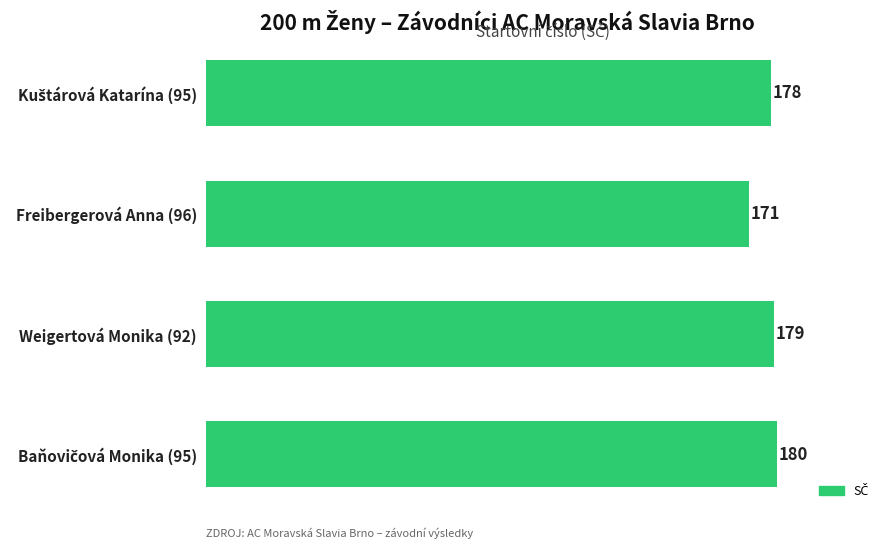

How many values are below 179?

2